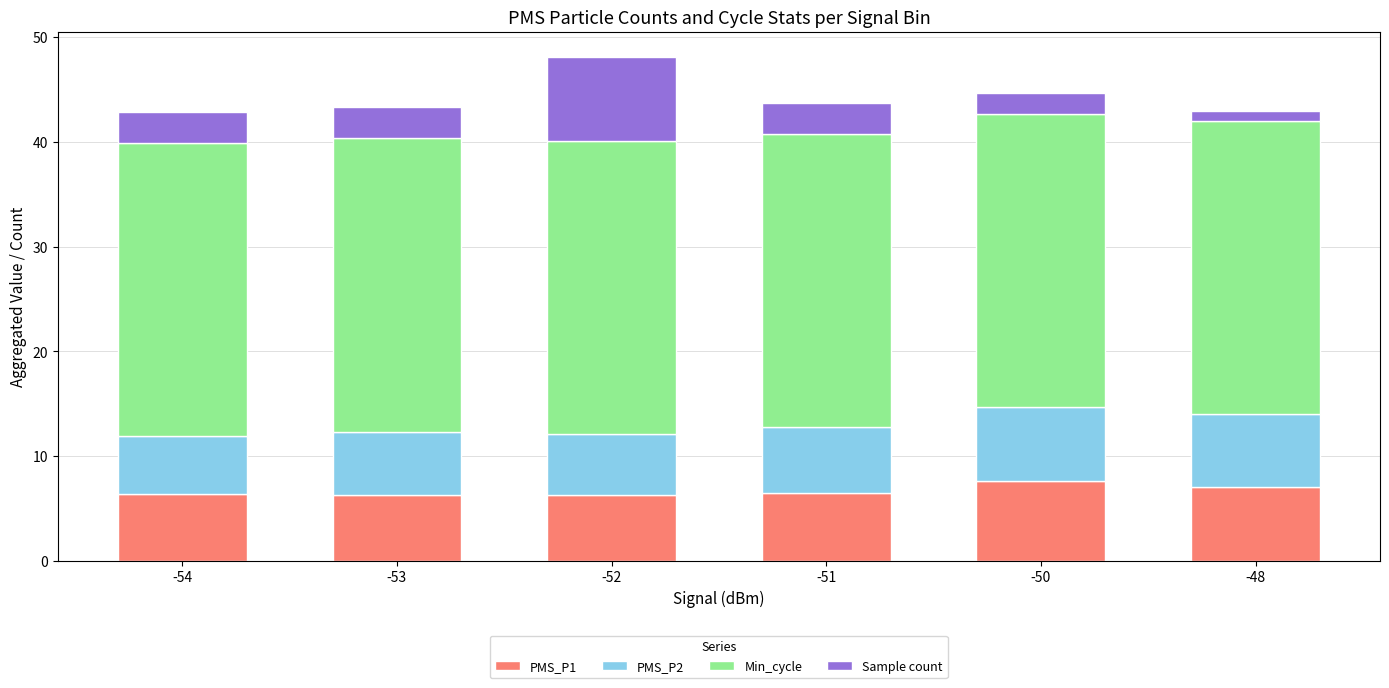

What is the minimum value for PMS_P1?

6.2